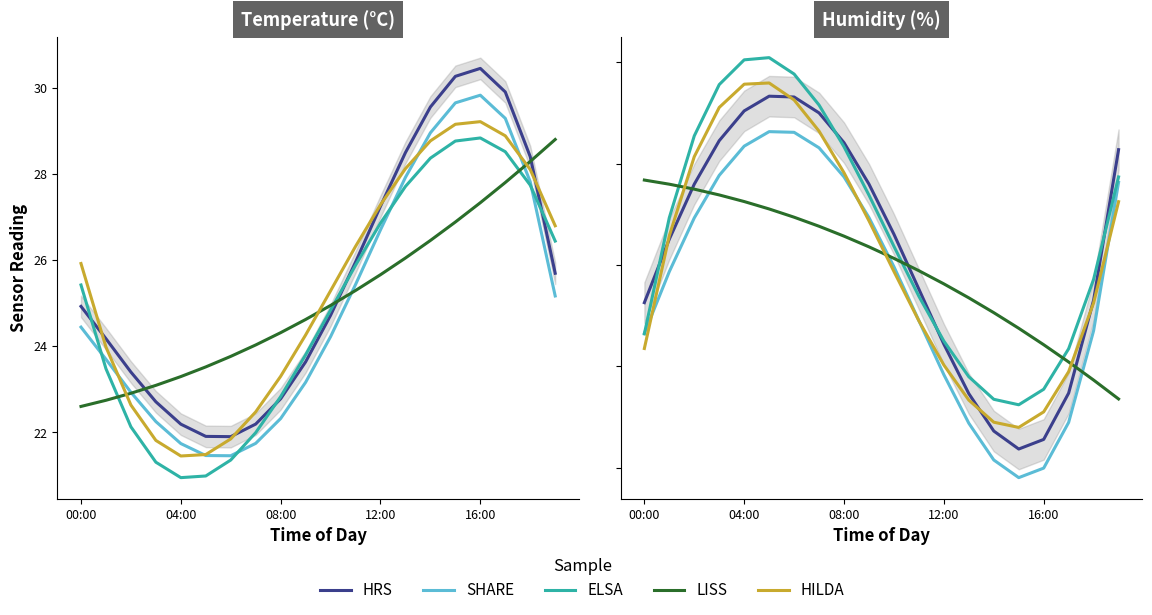

Which series has the widest spread of values?

HRS